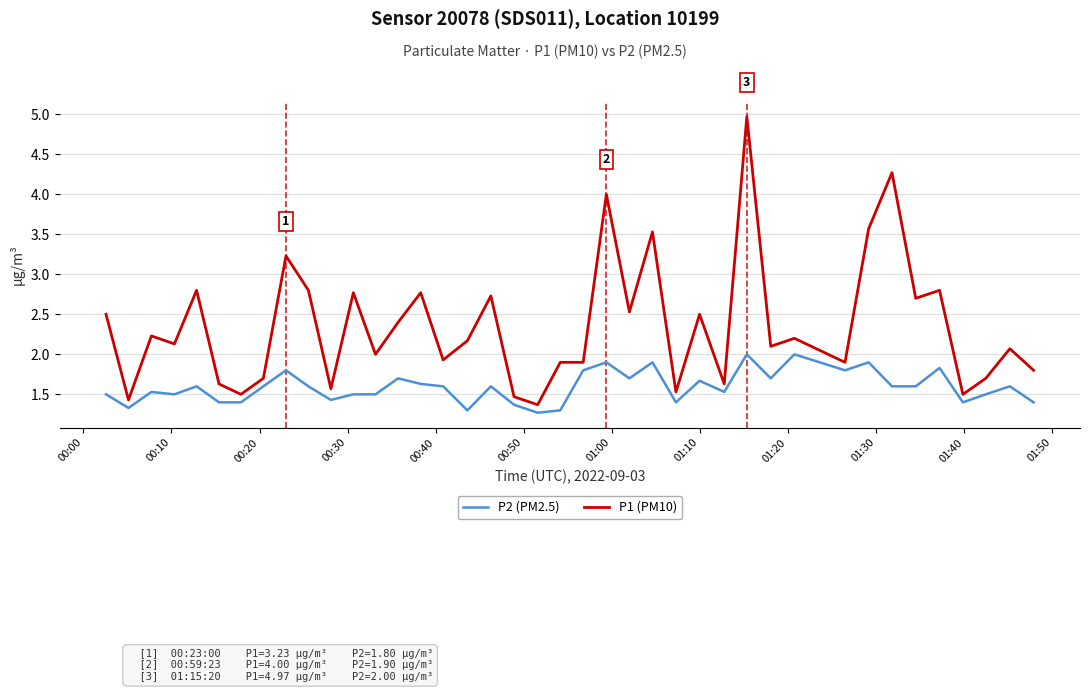

Rank the series by their average value, from highest to lowest.

P1 (PM10), P2 (PM2.5)